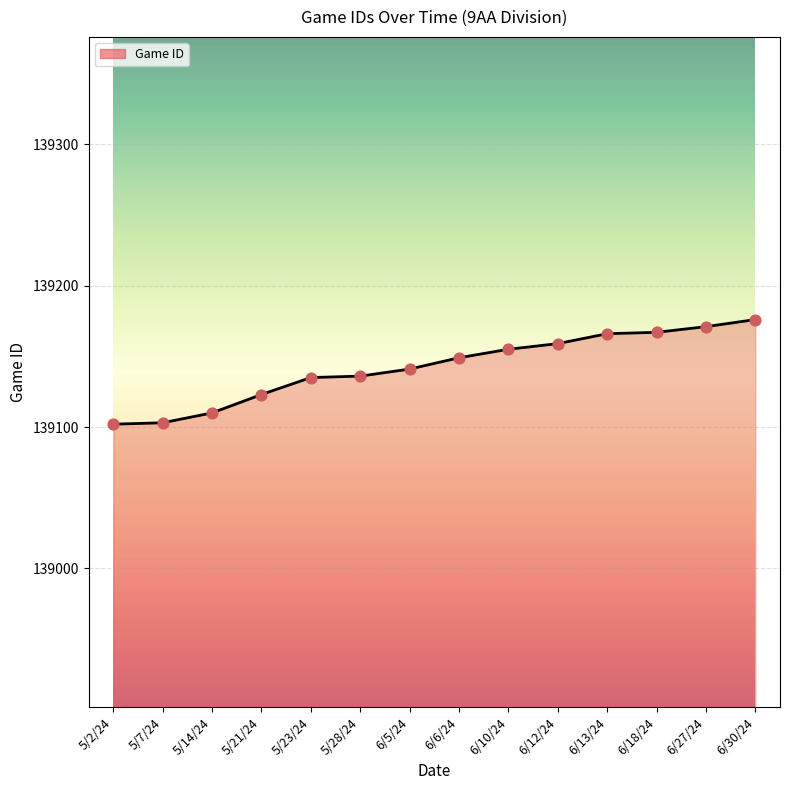

Between 6/18/24 and 6/10/24, which is larger?

6/18/24